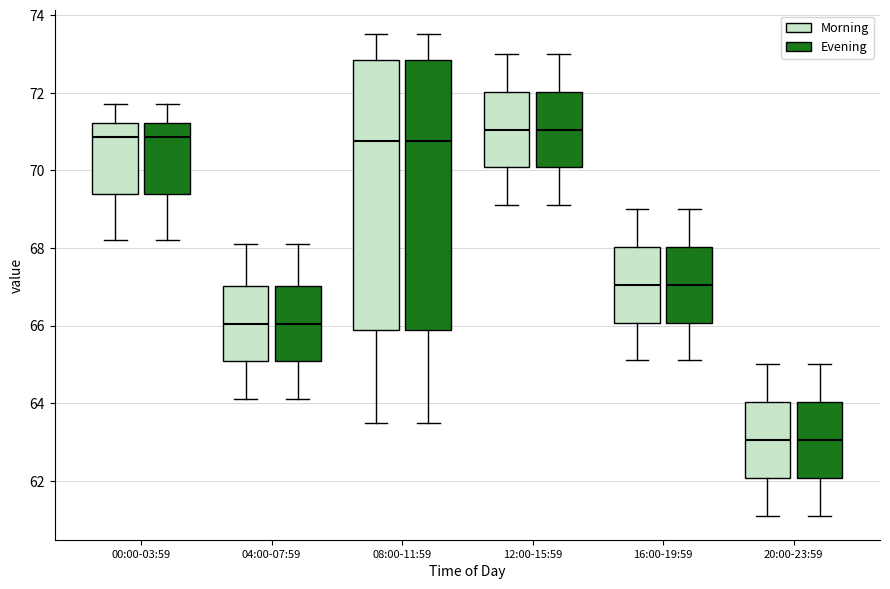

Reading left to right, transcribe this box plot: for each box, give where its median line is, the range the box spans, and where its two whiskers end, as read against the y-axis. The values are not printed on the chart, so give them approximately, as read against the axis.

00:00-03:59 (Morning): median 70.8, box 69.4 to 71.2, whiskers 68.2 to 71.8
00:00-03:59 (Evening): median 70.8, box 69.4 to 71.2, whiskers 68.2 to 71.8
04:00-07:59 (Morning): median 66.0, box 65.0 to 67.0, whiskers 64.2 to 68.2
04:00-07:59 (Evening): median 66.0, box 65.0 to 67.0, whiskers 64.2 to 68.2
08:00-11:59 (Morning): median 70.8, box 65.8 to 72.8, whiskers 63.6 to 73.6
08:00-11:59 (Evening): median 70.8, box 65.8 to 72.8, whiskers 63.6 to 73.6
12:00-15:59 (Morning): median 71.0, box 70.0 to 72.0, whiskers 69.2 to 73.0
12:00-15:59 (Evening): median 71.0, box 70.0 to 72.0, whiskers 69.2 to 73.0
16:00-19:59 (Morning): median 67.0, box 66.0 to 68.0, whiskers 65.2 to 69.0
16:00-19:59 (Evening): median 67.0, box 66.0 to 68.0, whiskers 65.2 to 69.0
20:00-23:59 (Morning): median 63.0, box 62.0 to 64.0, whiskers 61.2 to 65.0
20:00-23:59 (Evening): median 63.0, box 62.0 to 64.0, whiskers 61.2 to 65.0